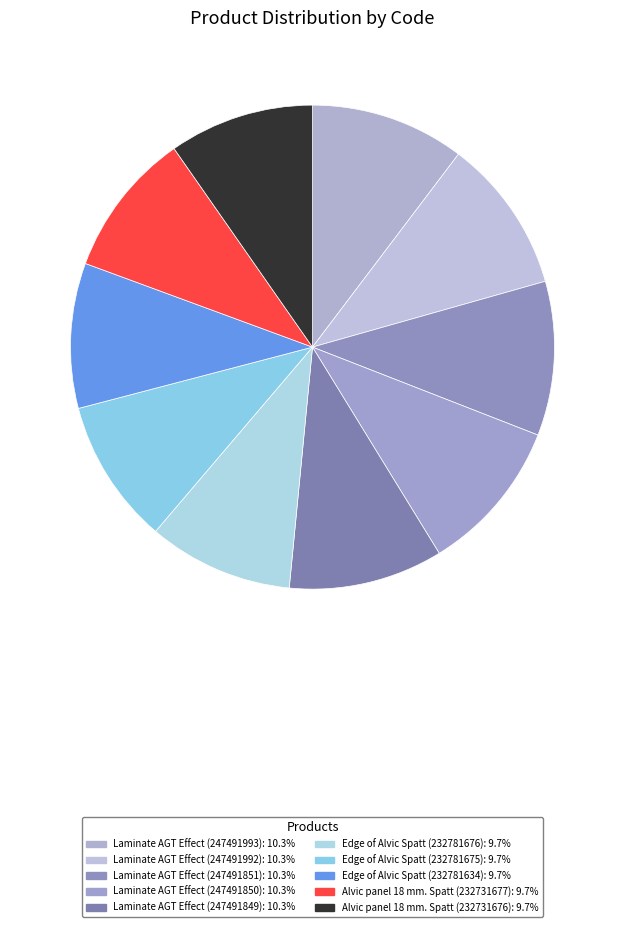

How many segments does this pie chart have?

10